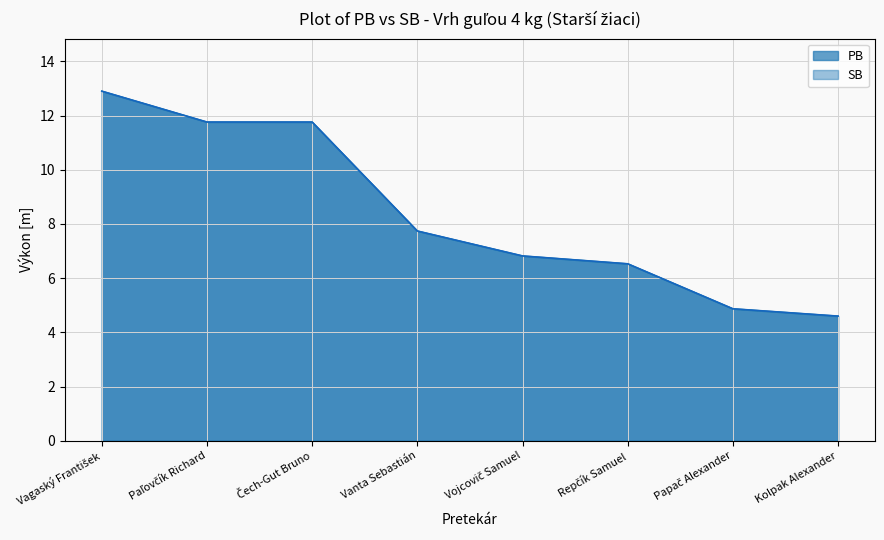

How many data points does each series have?

8